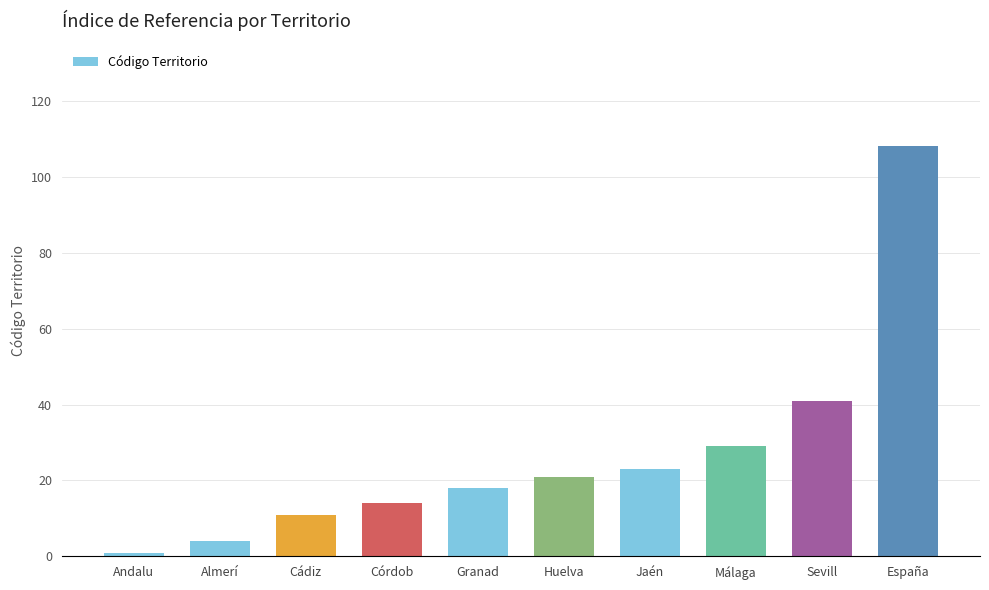

Reading left to right, transcribe all the data shown in this chart.

Andalu=1	Almerí=4	Cádiz=11	Córdob=14	Granad=18	Huelva=21	Jaén=23	Málaga=29	Sevill=41	España=108